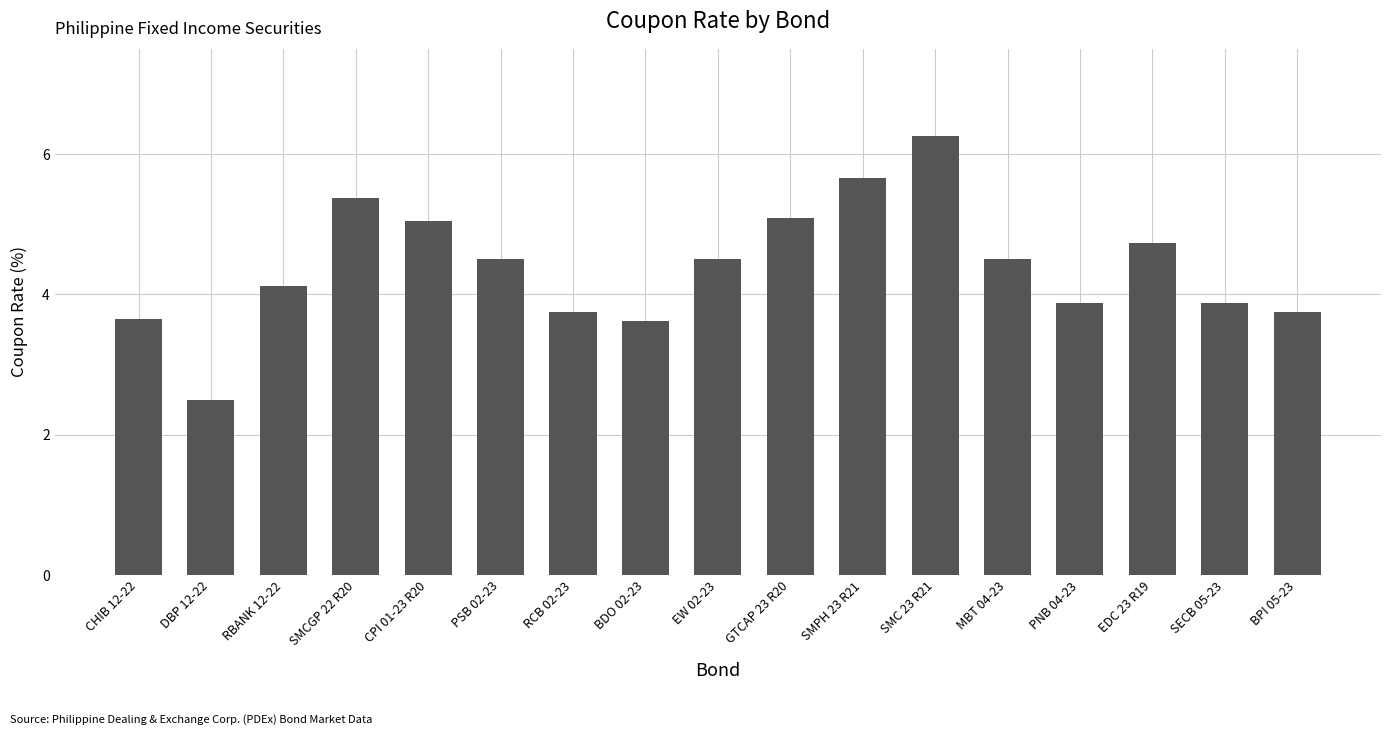

How many values are below 4?

7